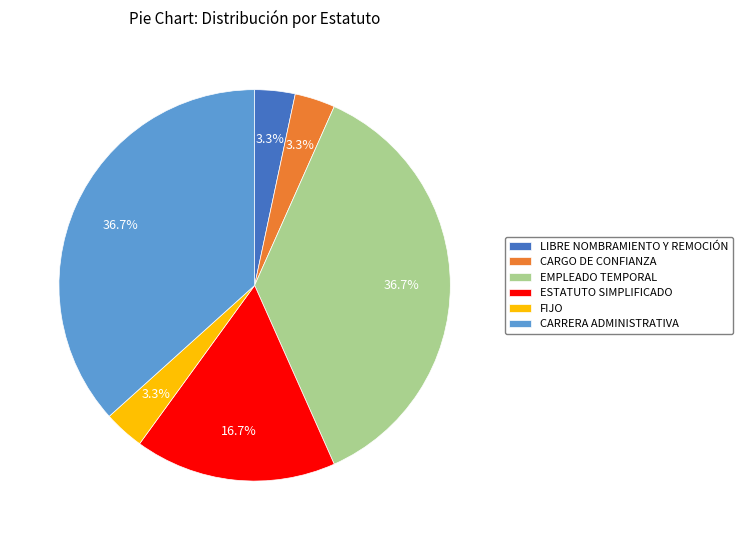

What percentage is the ESTATUTO SIMPLIFICADO slice, to the nearest percent?

17%